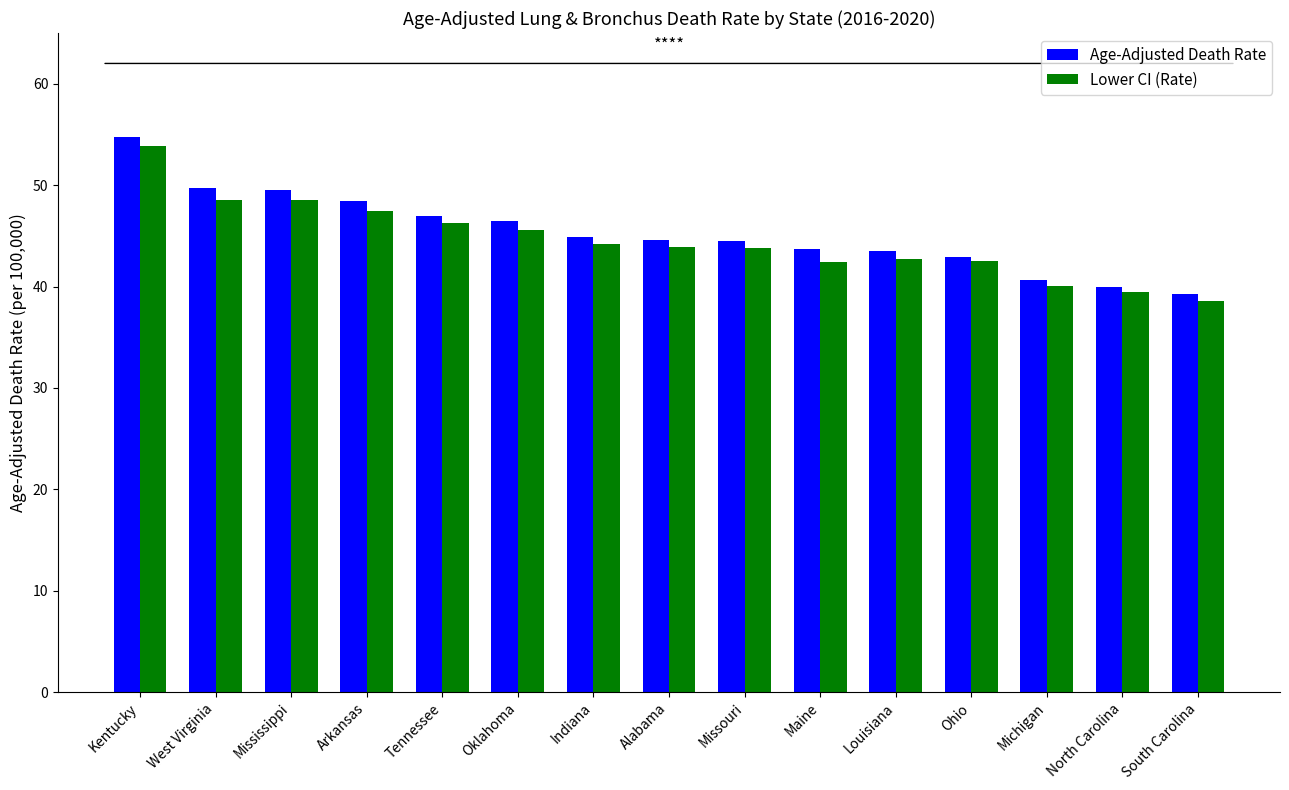

What is the average value of the Age-Adjusted Death Rate series?

45.3